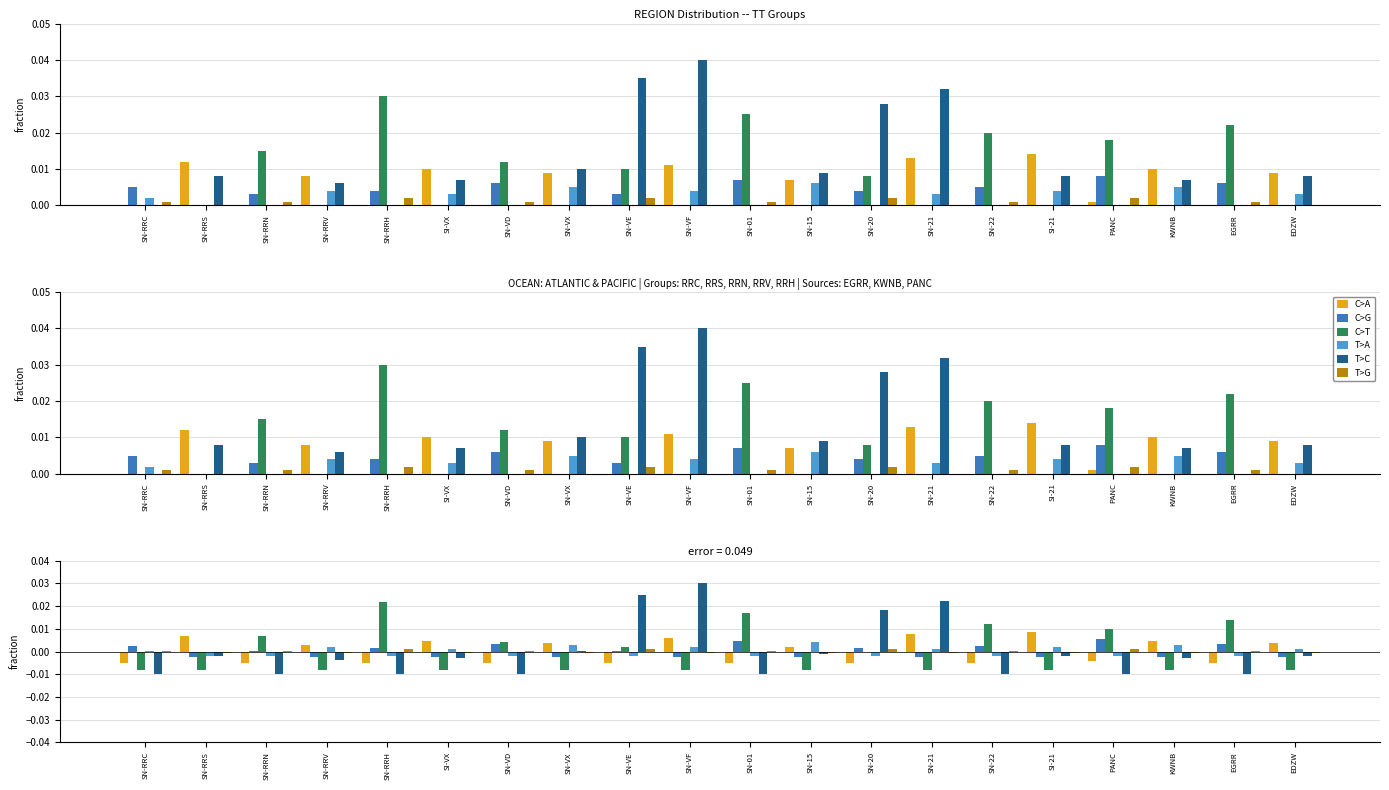

What is the label of the 13th bar from the left?

SN-20